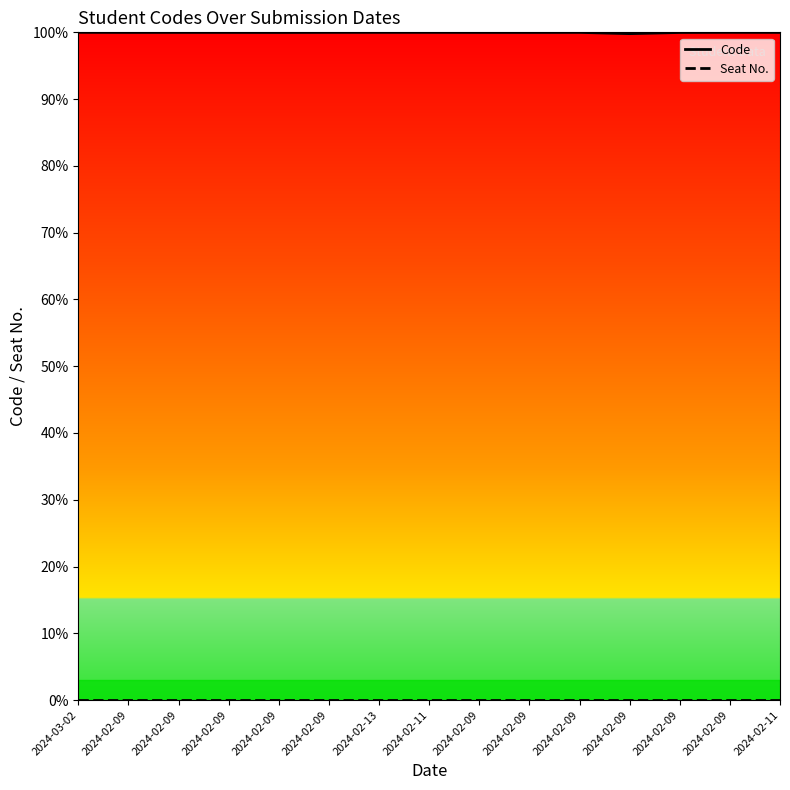

True or false: Seat No. and Code intersect in this chart.

False